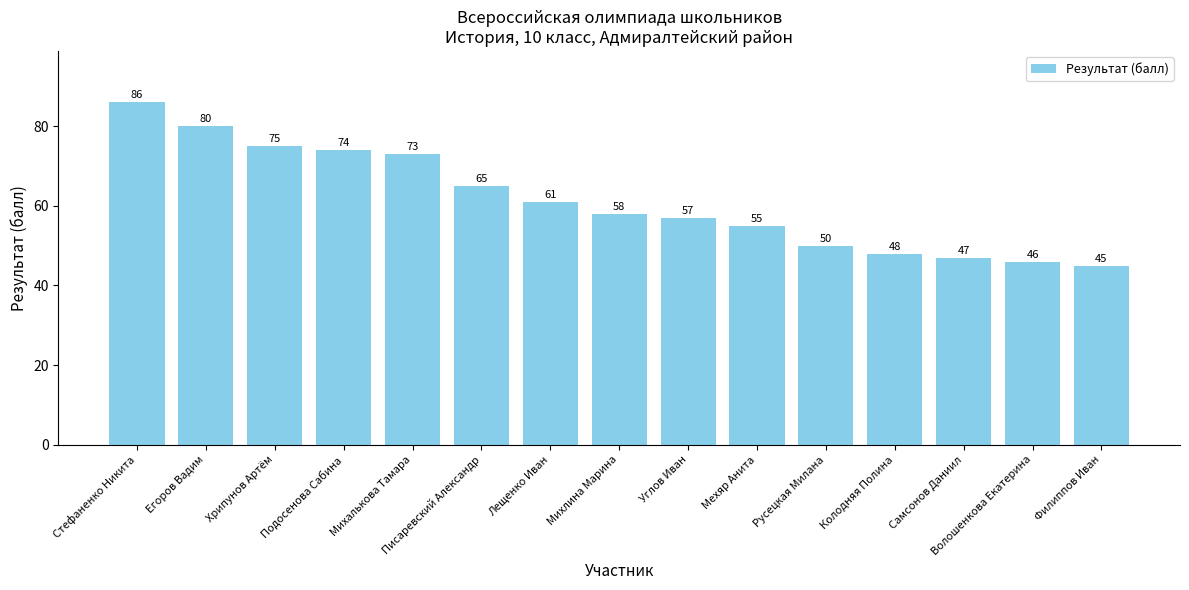

Are the bars horizontal?

No